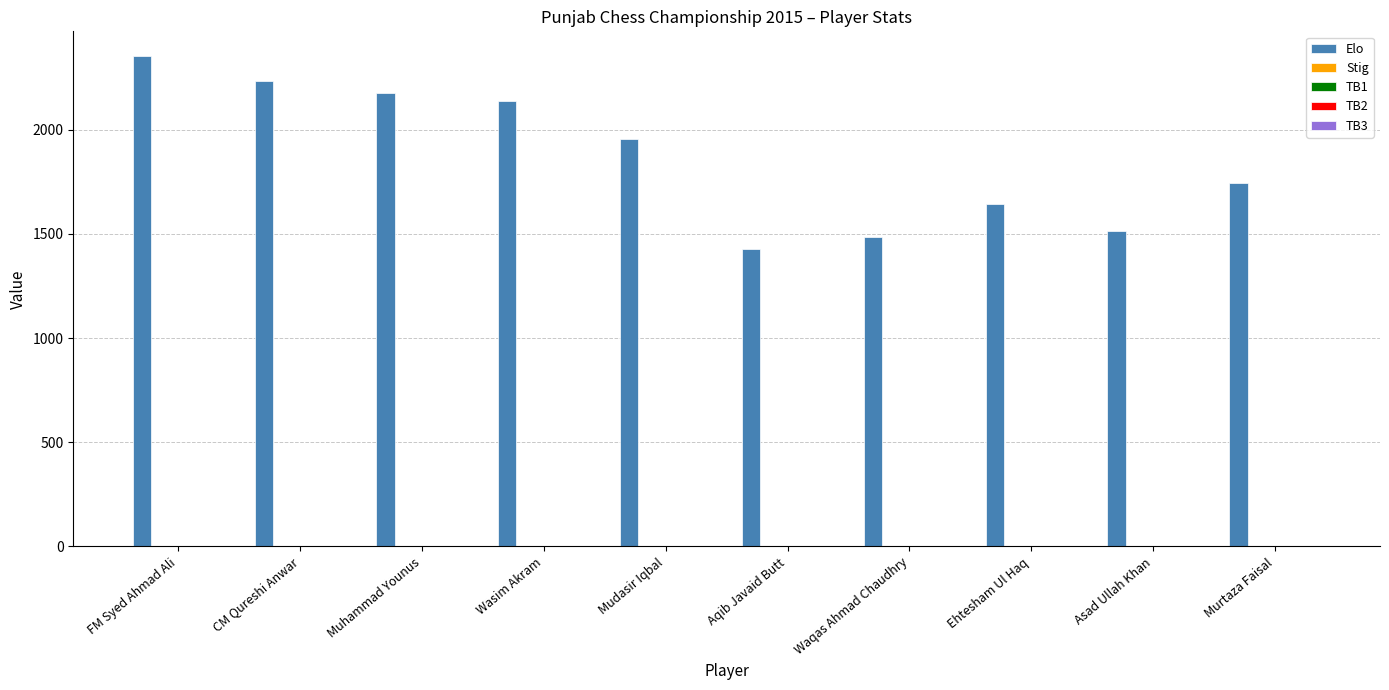

The value of Elo at Waqas Ahmad Chaudhry is 1483.0. True or false?

True